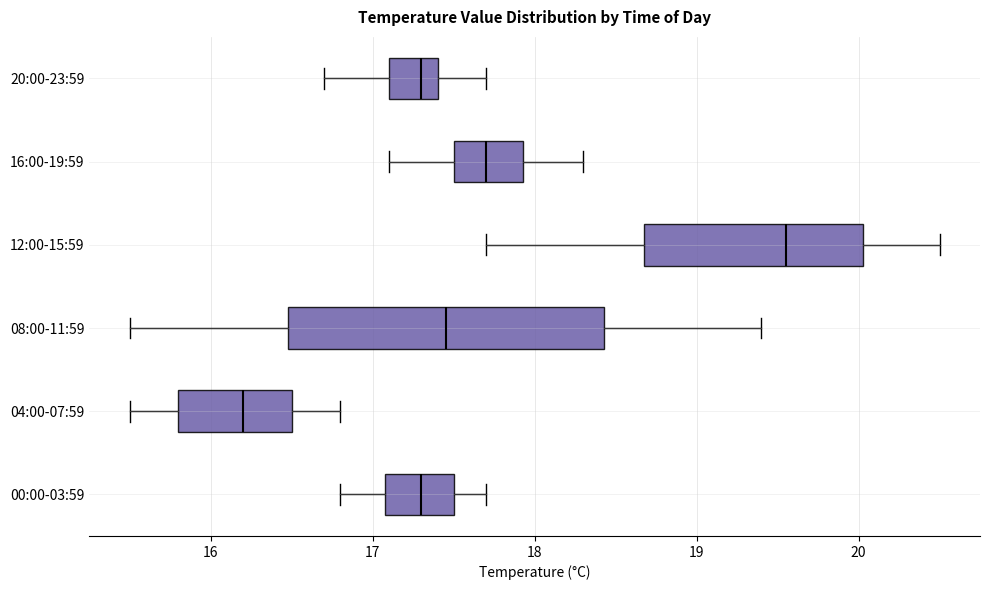

Where is the left edge of the box for 00:00-03:59 on the x-axis? The values are not printed on the chart, so give them approximately, as read against the axis.

17.1